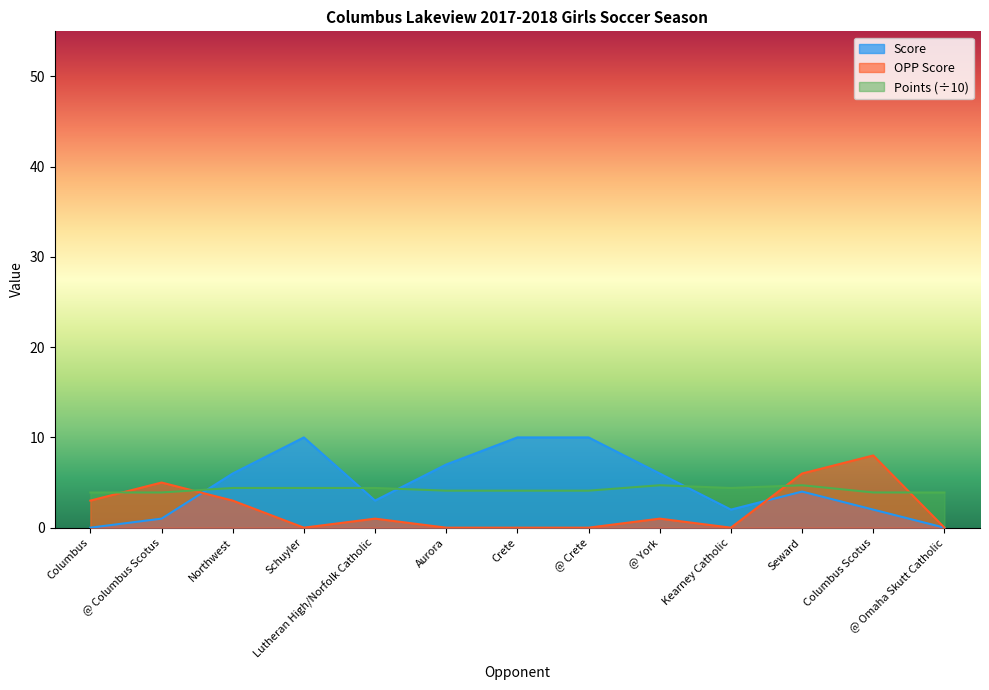

What is the difference between the OPP Score values at @ York and Seward?

5.0